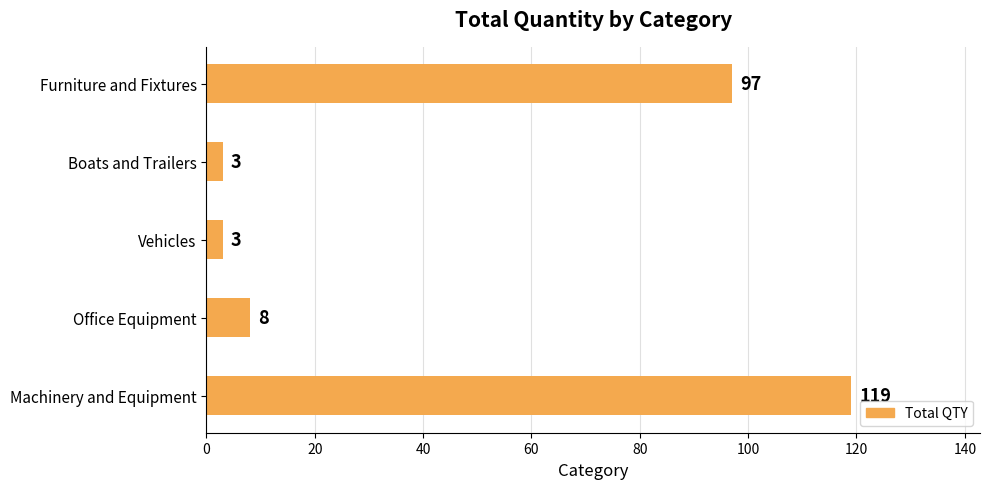

What is the smallest value displayed?

3